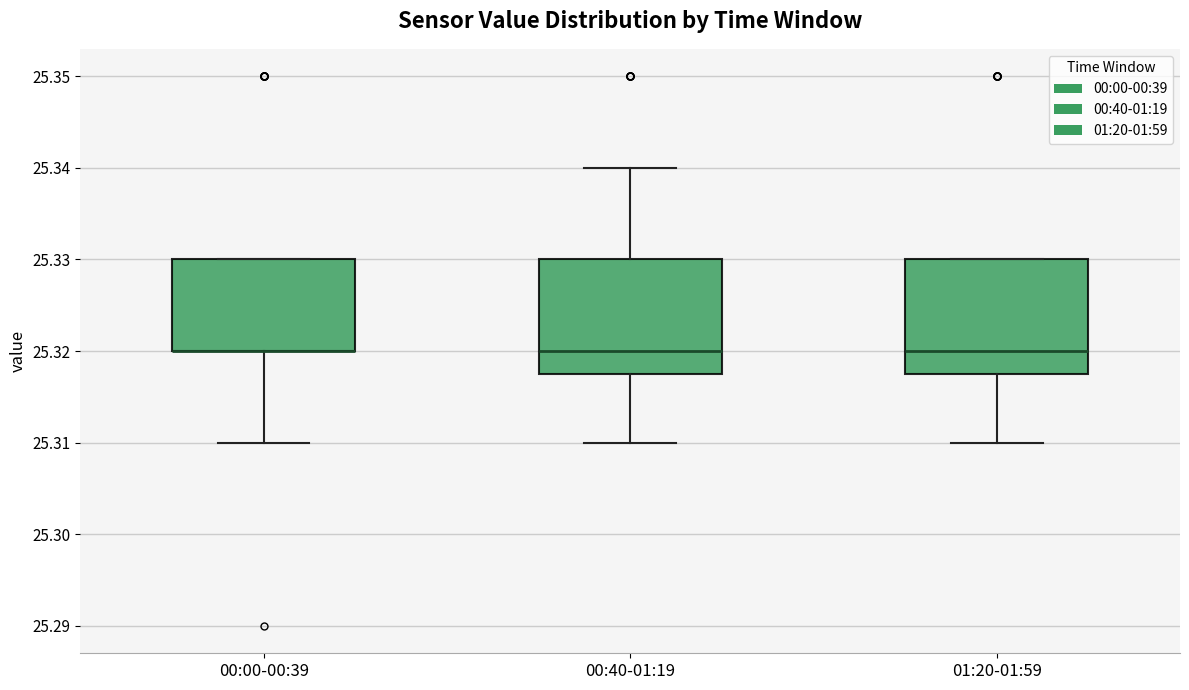

Reading left to right, transcribe this box plot: for each box, give where its median line is, the range the box spans, and where its two whiskers end, as read against the y-axis. The values are not printed on the chart, so give them approximately, as read against the axis.

00:00-00:39: median 25.320 (drawn on the box's lower edge), box 25.320 to 25.330, whiskers 25.310 to 25.330
00:40-01:19: median 25.320, box 25.318 to 25.330, whiskers 25.310 to 25.340
01:20-01:59: median 25.320, box 25.318 to 25.330, whiskers 25.310 to 25.330